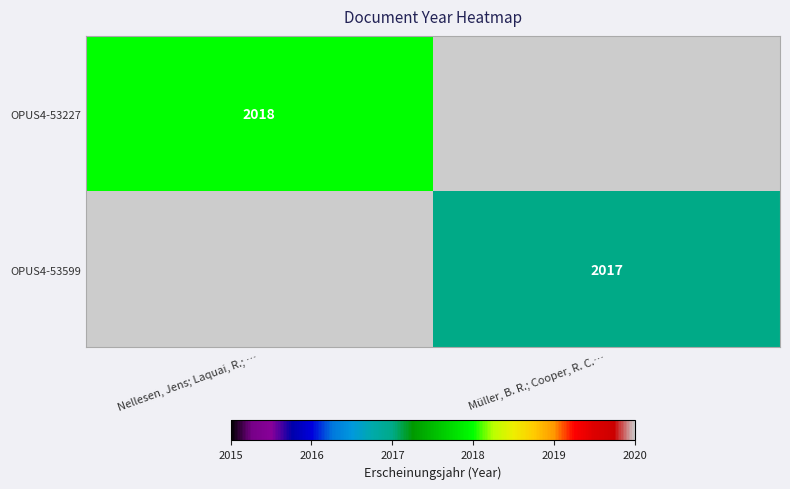

The value of OPUS4-53599 at Müller, B. R.; Cooper, R. C.… is 1036. True or false?

False